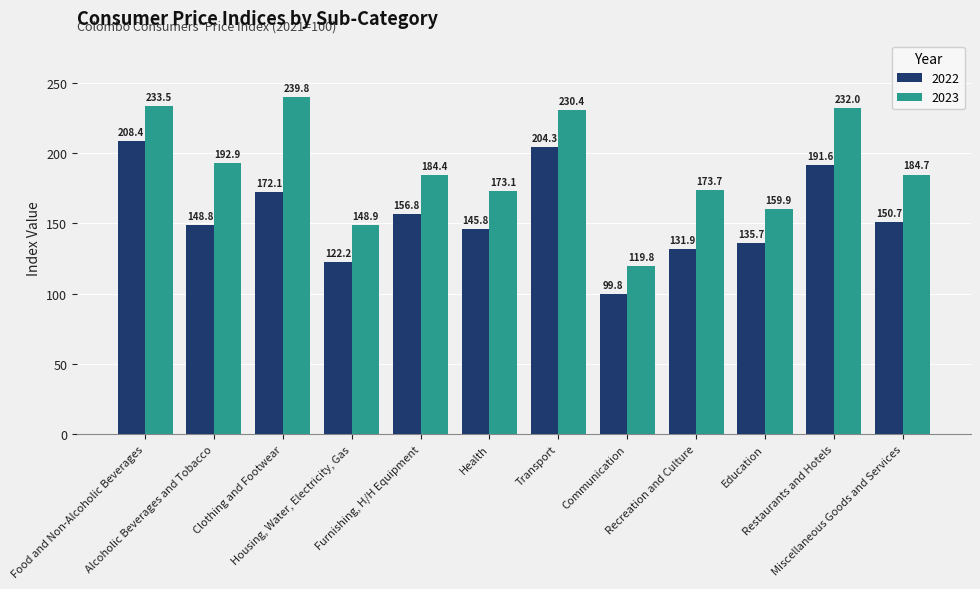

What is the spread (max minus min) of values at Transport?

26.1